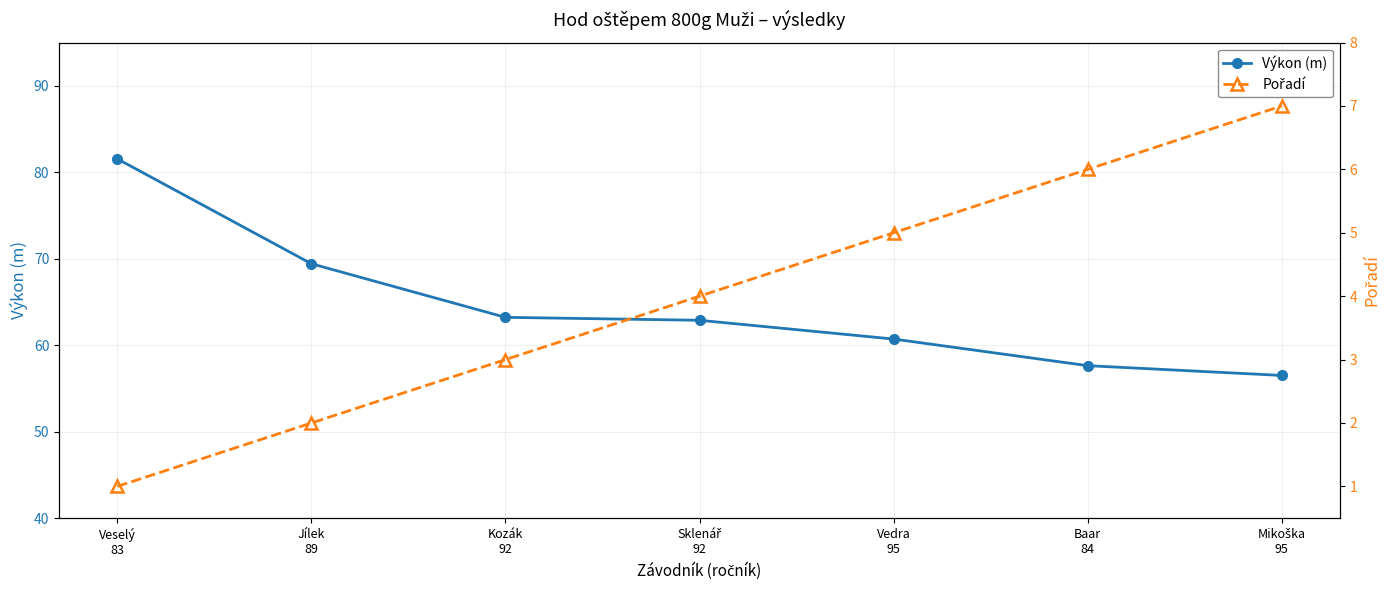

True or false: Výkon (m) and Pořadí intersect in this chart.

False